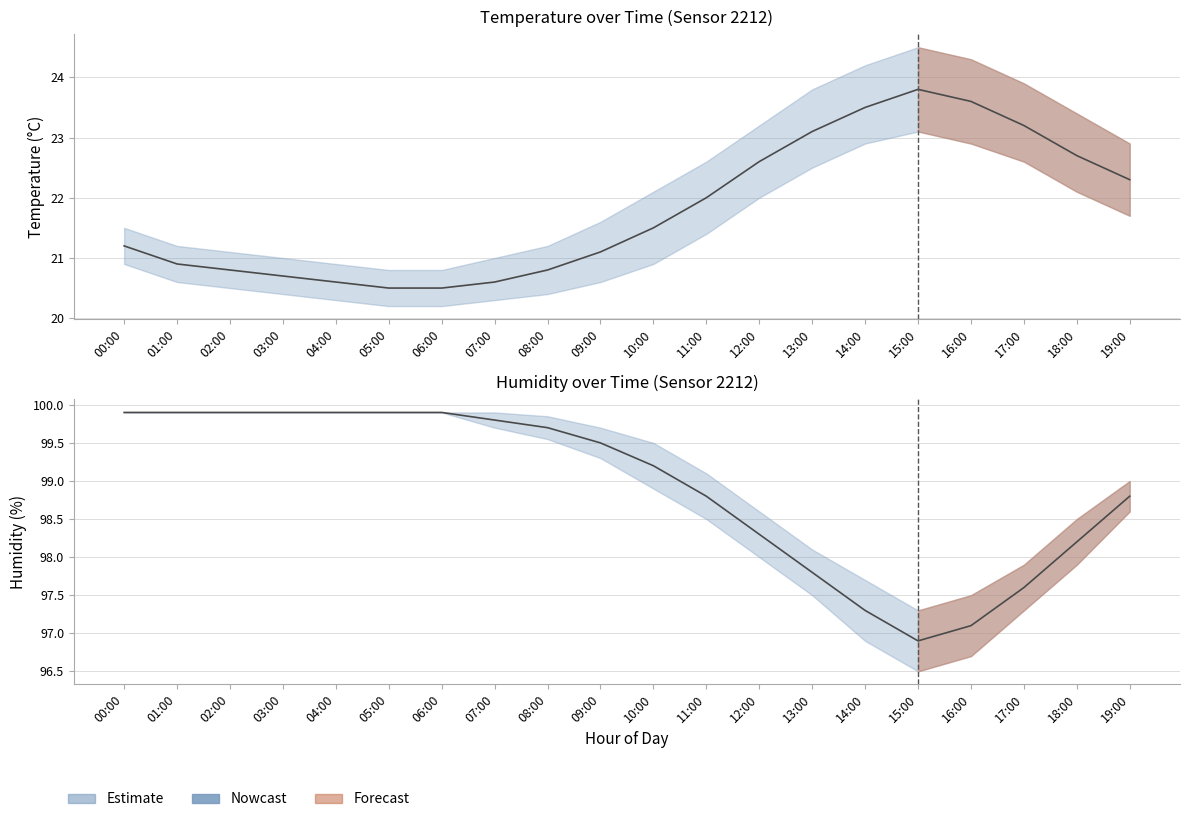

Reading left to right, list all the values displayed in this chart.

temperature: 21.2	20.9	20.8	20.7	20.6	20.5	20.5	20.6	20.8	21.1	21.5	22.0	22.6	23.1	23.5	23.8	23.6	23.2	22.7	22.3
humidity: 99.9	99.9	99.9	99.9	99.9	99.9	99.9	99.8	99.7	99.5	99.2	98.8	98.3	97.8	97.3	96.9	97.1	97.6	98.2	98.8